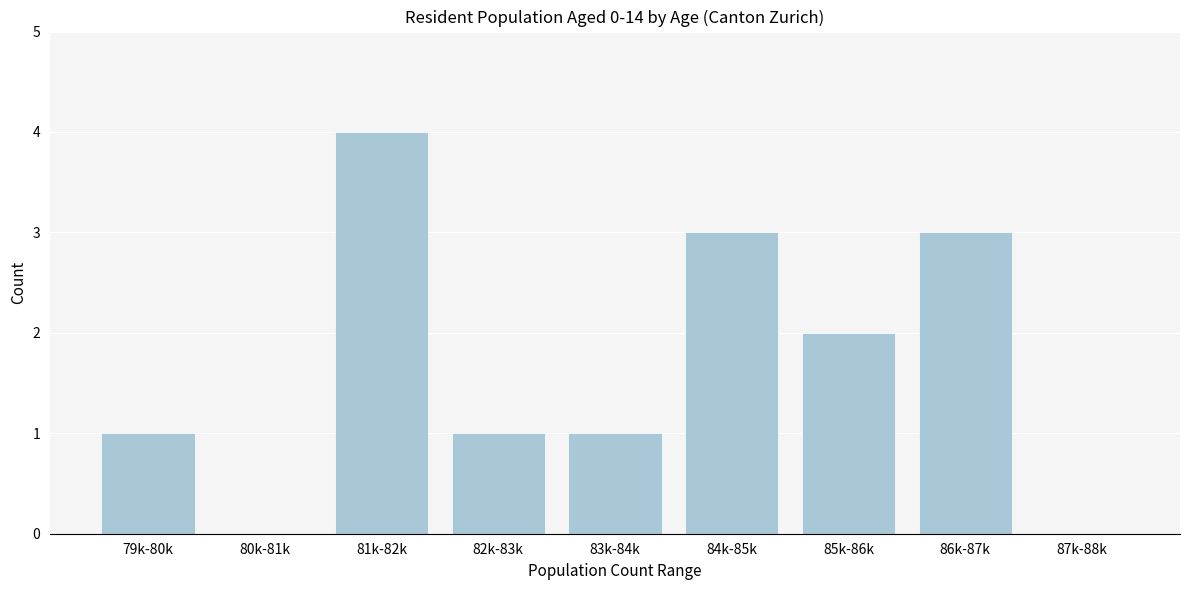

Reading left to right, extract all data points from this chart.

79k-80k=1	80k-81k=0	81k-82k=4	82k-83k=1	83k-84k=1	84k-85k=3	85k-86k=2	86k-87k=3	87k-88k=0